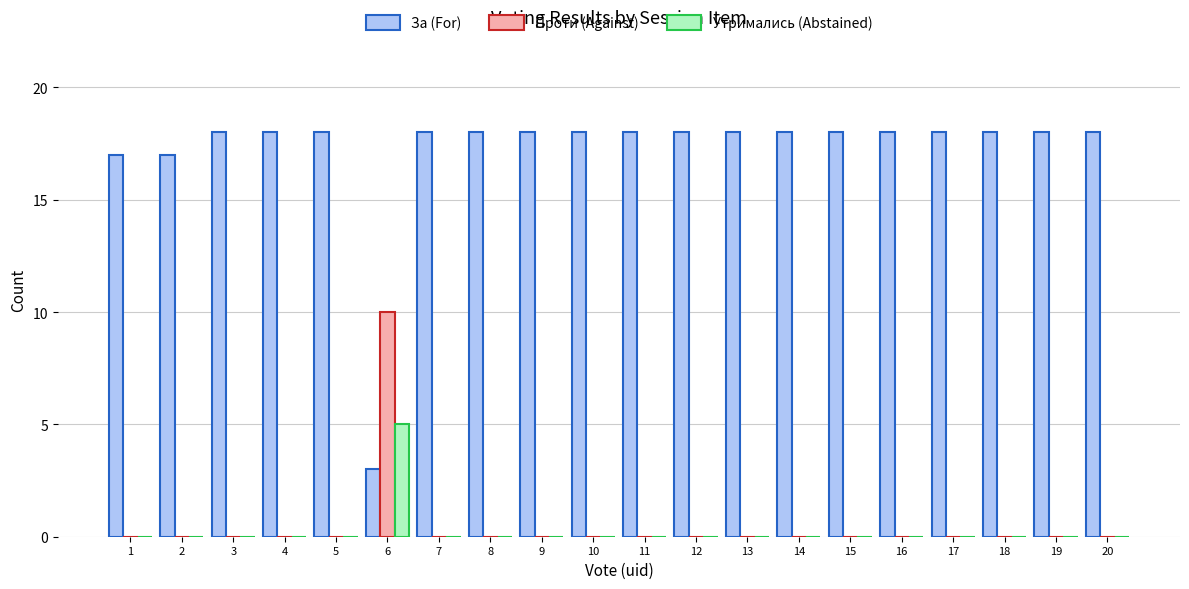

Is the value of За (For) at 16 greater than the value of Проти (Against) at 5?

Yes